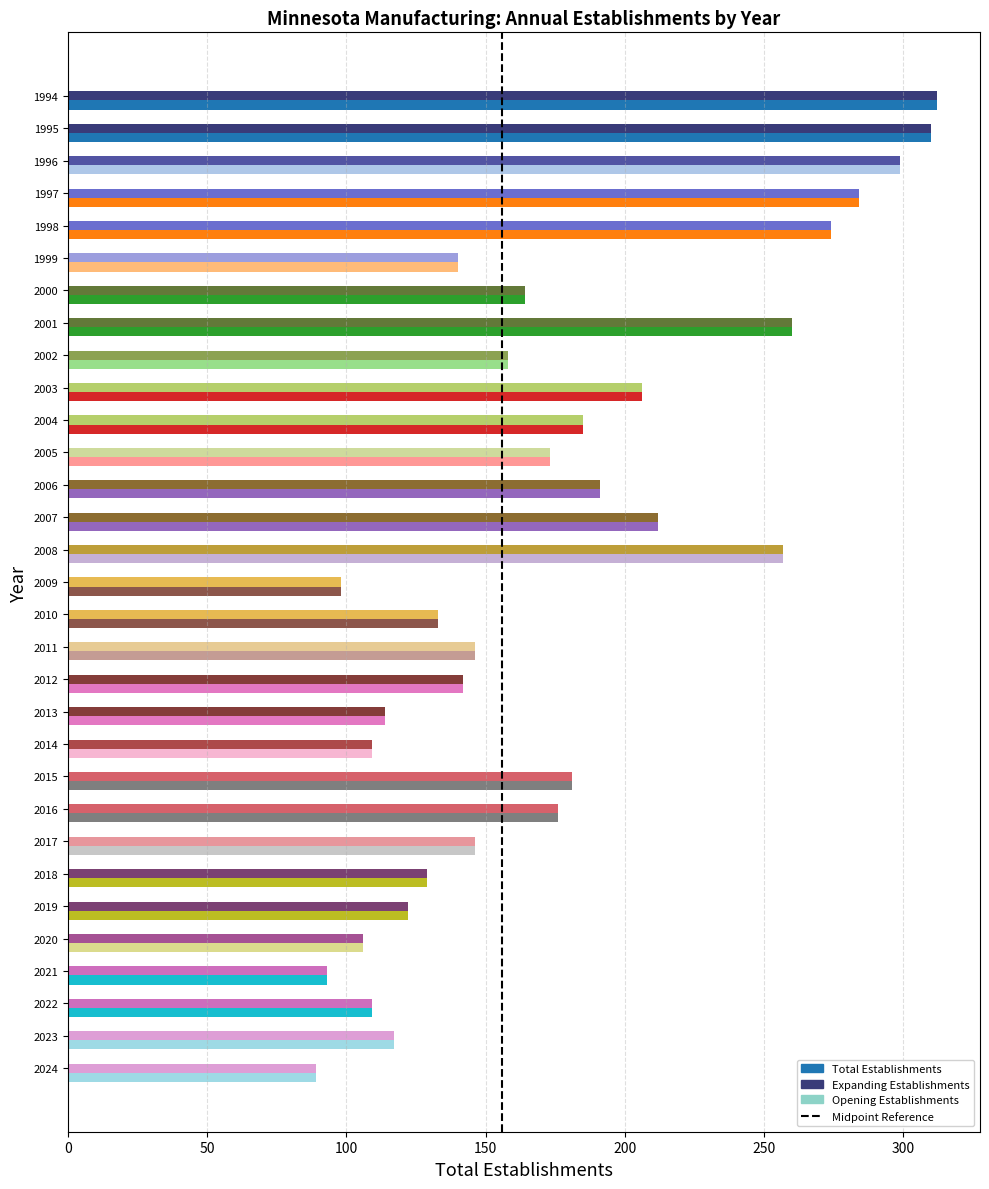

The chart shows a value of 0 at 0. True or false?

True